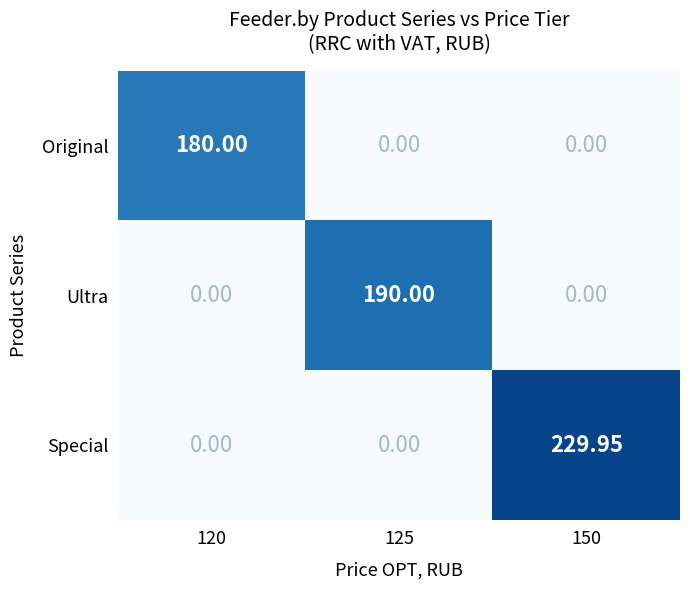

Which series has the largest total across all categories?

Special